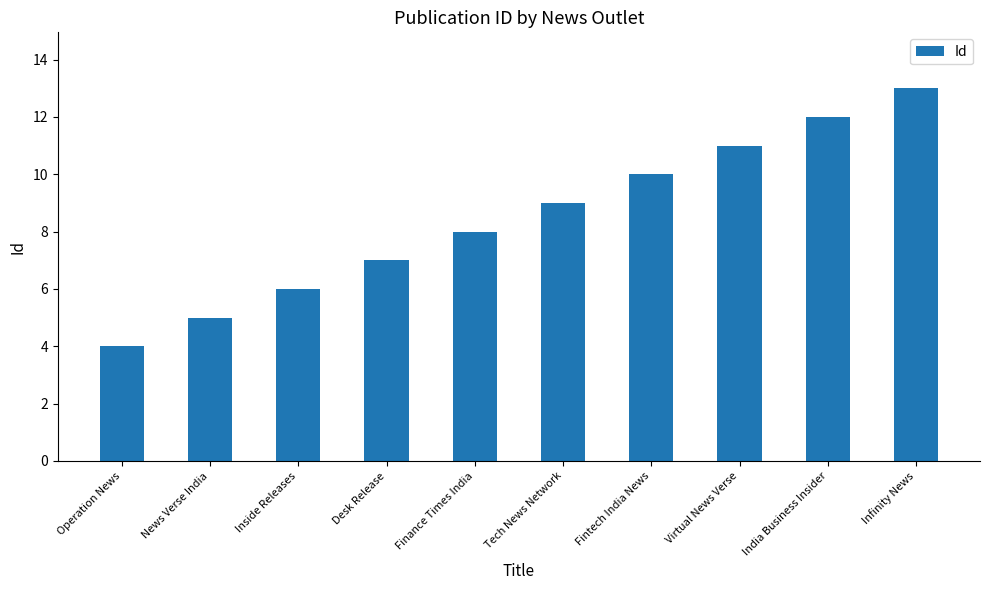

What position from the right is India Business Insider?

2